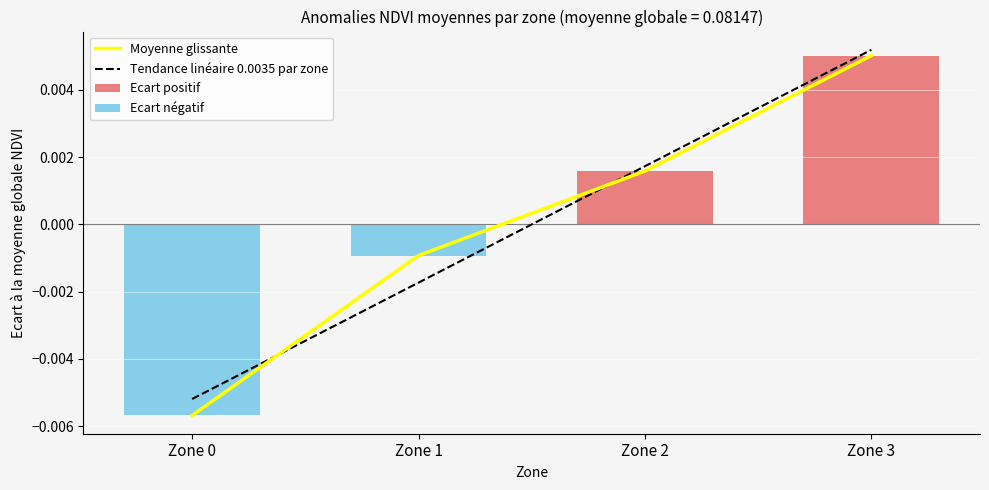

Is it true that Ecart positif equals 0.0 at Zone 2?

True